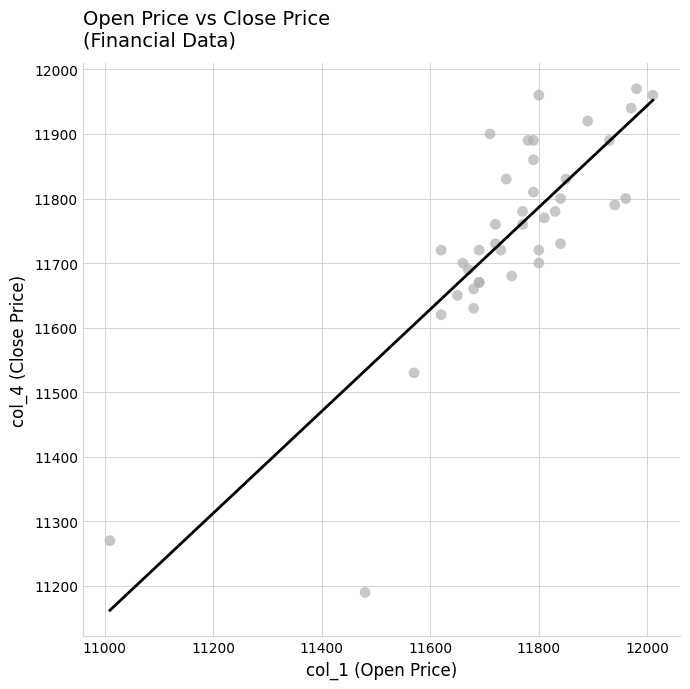

What Y value in the scatter plot is closest to 11580?

11620